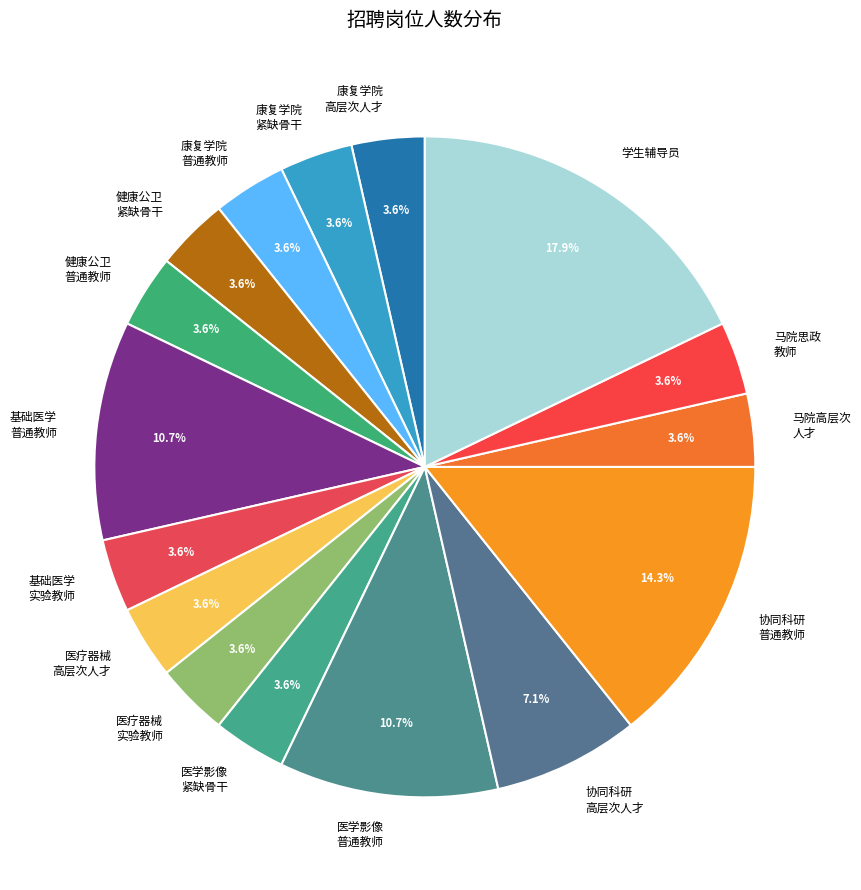

Between 协同科研 高层次人才 and 健康公卫 普通教师, which is larger?

协同科研 高层次人才